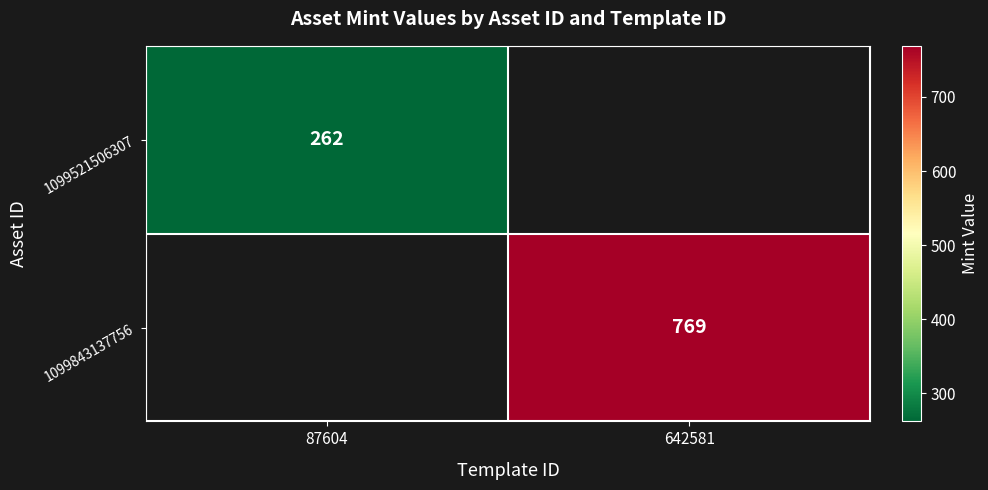

The value of 1099521506307 at 87604 is 459. True or false?

False